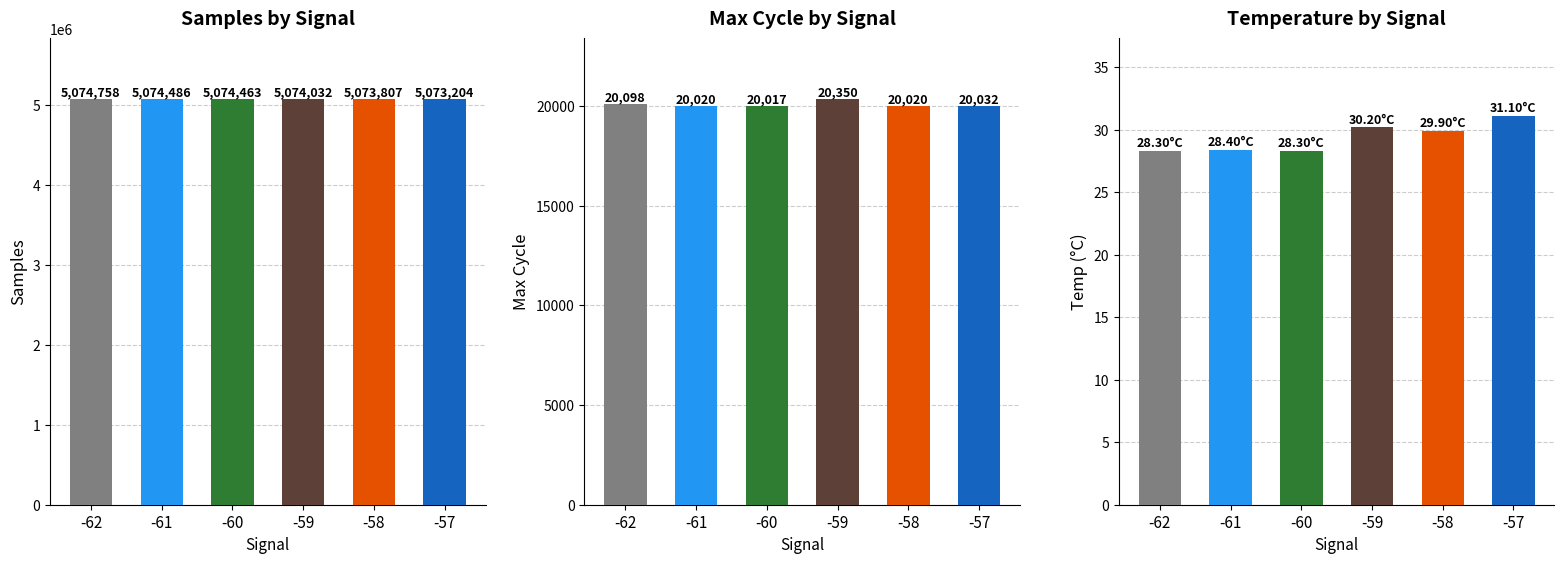

What is the difference between the highest and lowest values at -61?

5074457.6